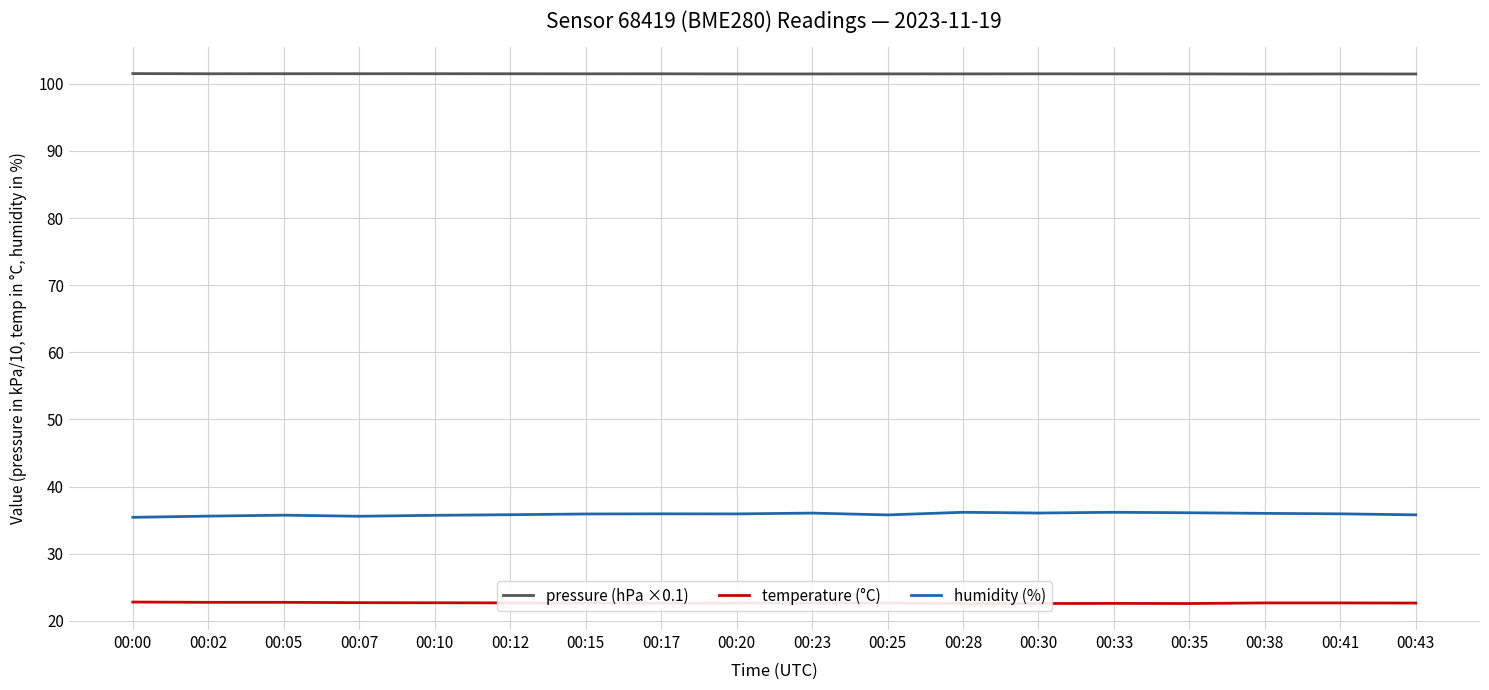

Which series changed the most between 00:25 and 00:35?

humidity (%)